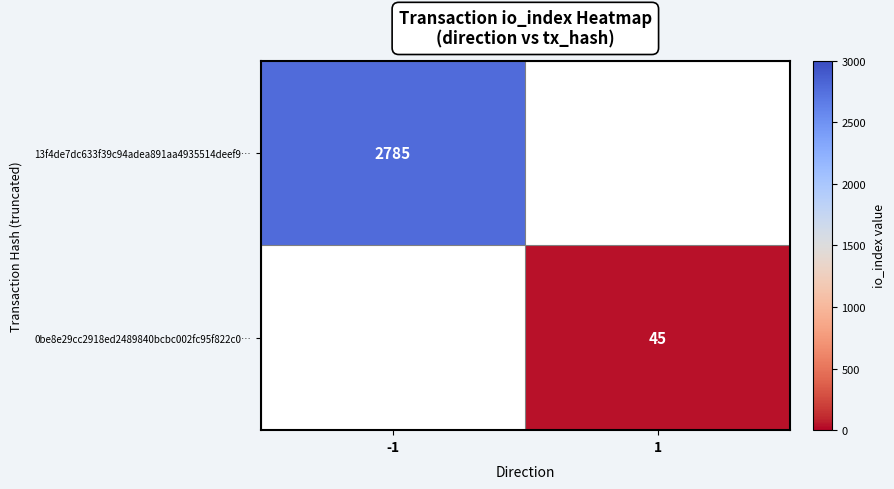

The value of 13f4de7dc633f39c94adea891aa4935514deef9… at -1 is 1153.7. True or false?

False